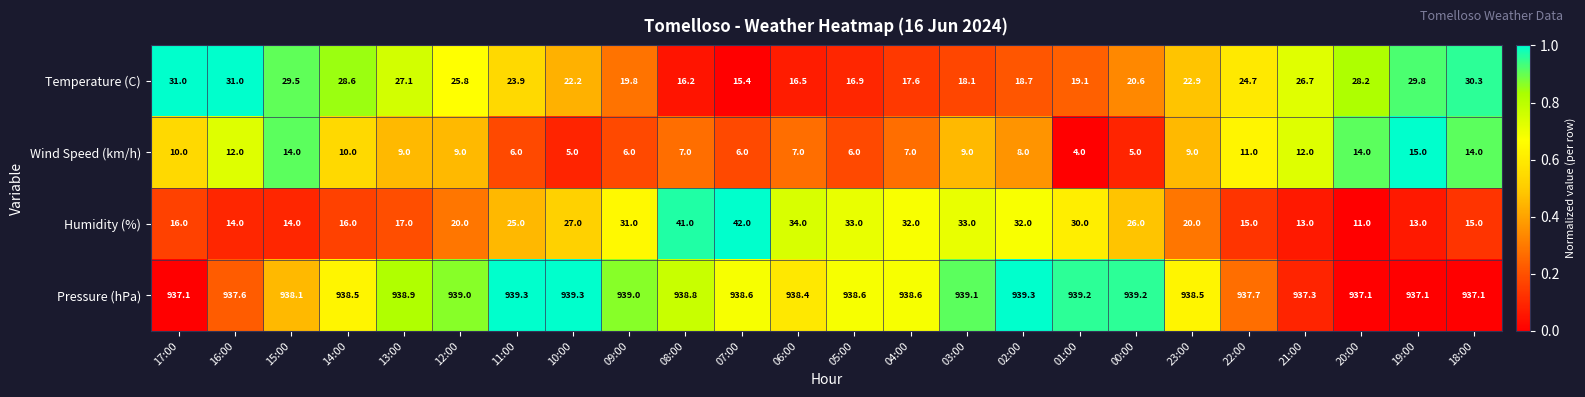

At 23:00, list the series in order from largest to smallest.

Pressure (hPa), Temperature (C), Humidity (%), Wind Speed (km/h)